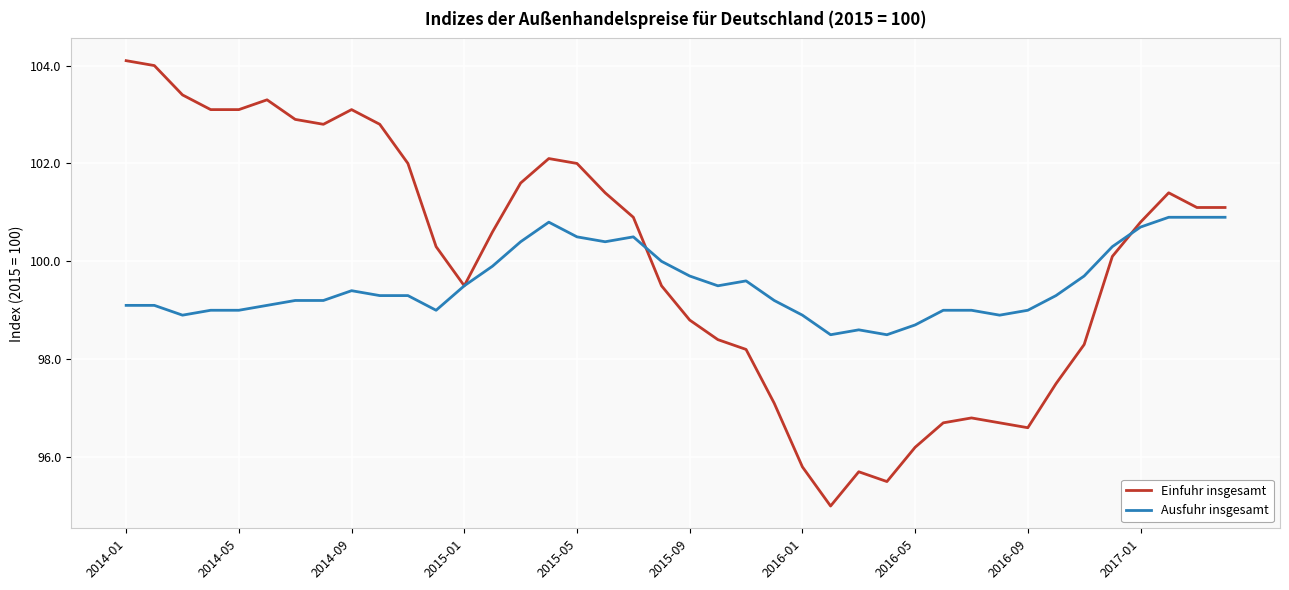

What is the greatest value displayed?

104.1